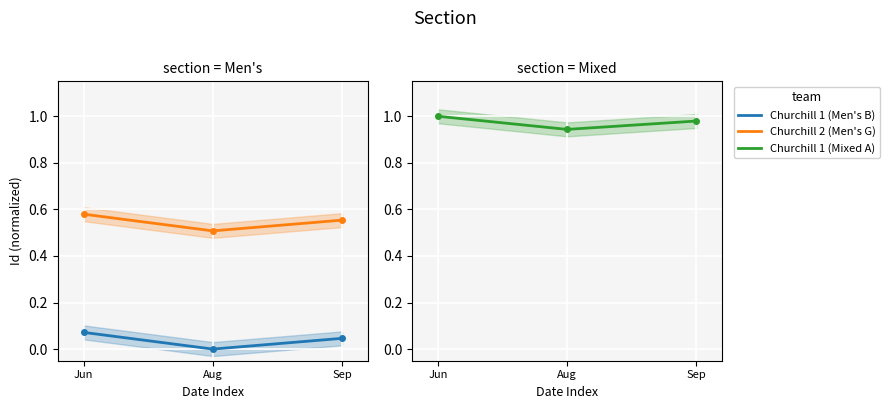

Reading right to left, extract all data points from this chart.

Churchill 1 (Men's B): 0.0	0.0	0.1
Churchill 2 (Men's G): 0.6	0.5	0.6
Churchill 1 (Mixed A): 1.0	0.9	1.0